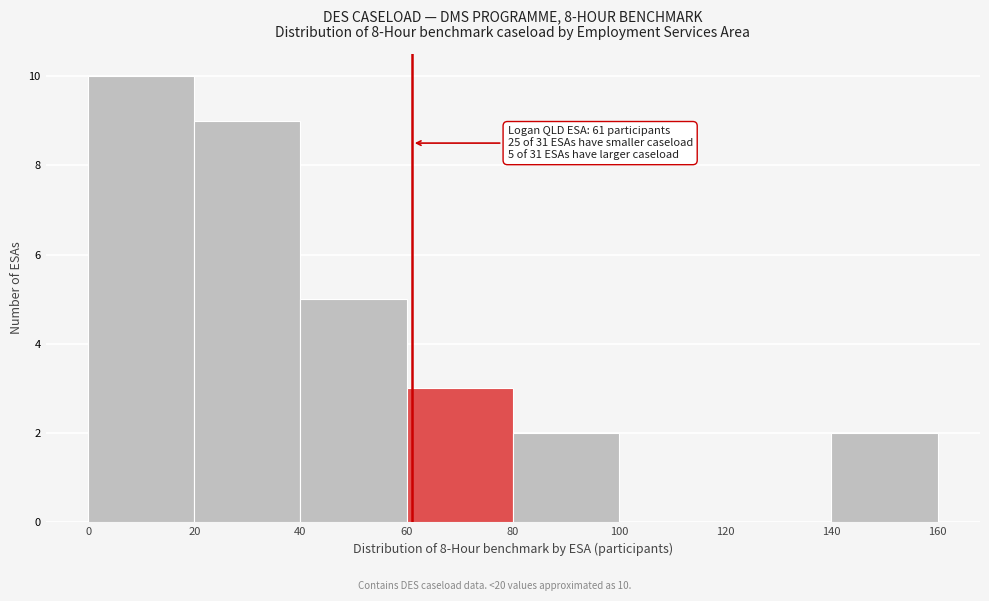

Which range on the x-axis has the tallest bar?

0 to 20